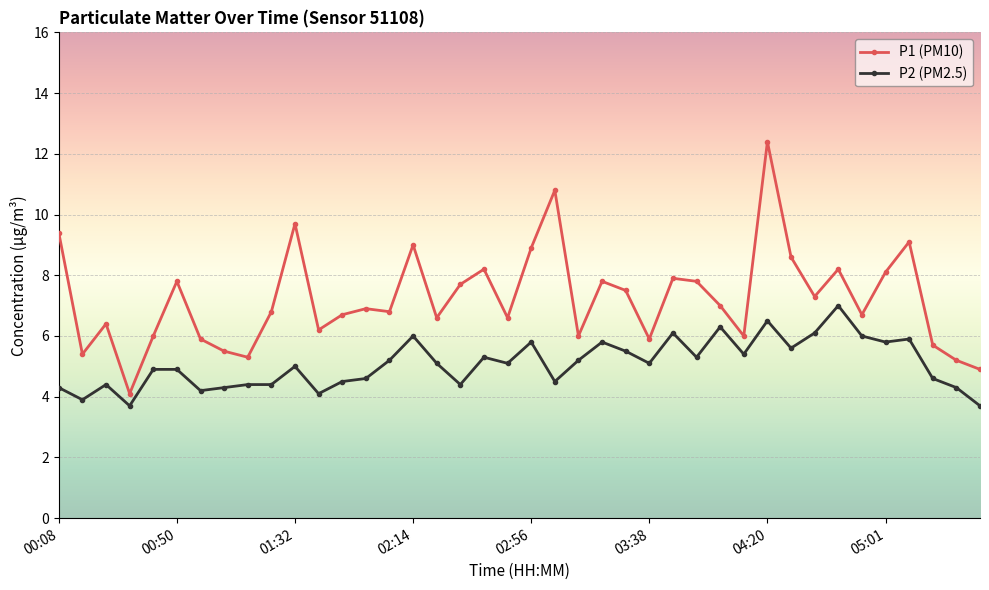

List the series in order of their overall mean, lowest first.

P2 (PM2.5), P1 (PM10)